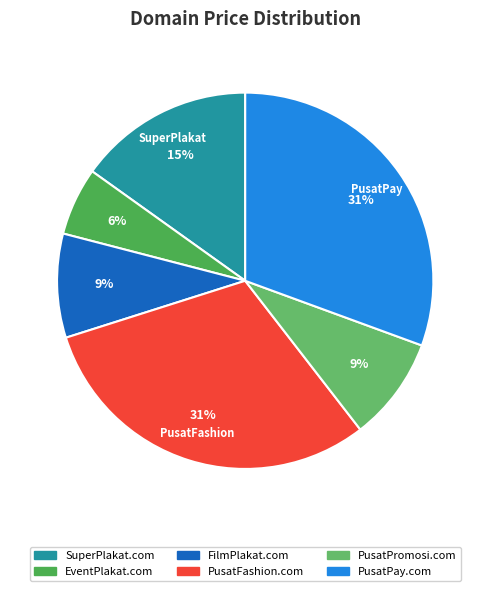

To the nearest percent, what is the difference between the largest and smallest slice percentages?

25%